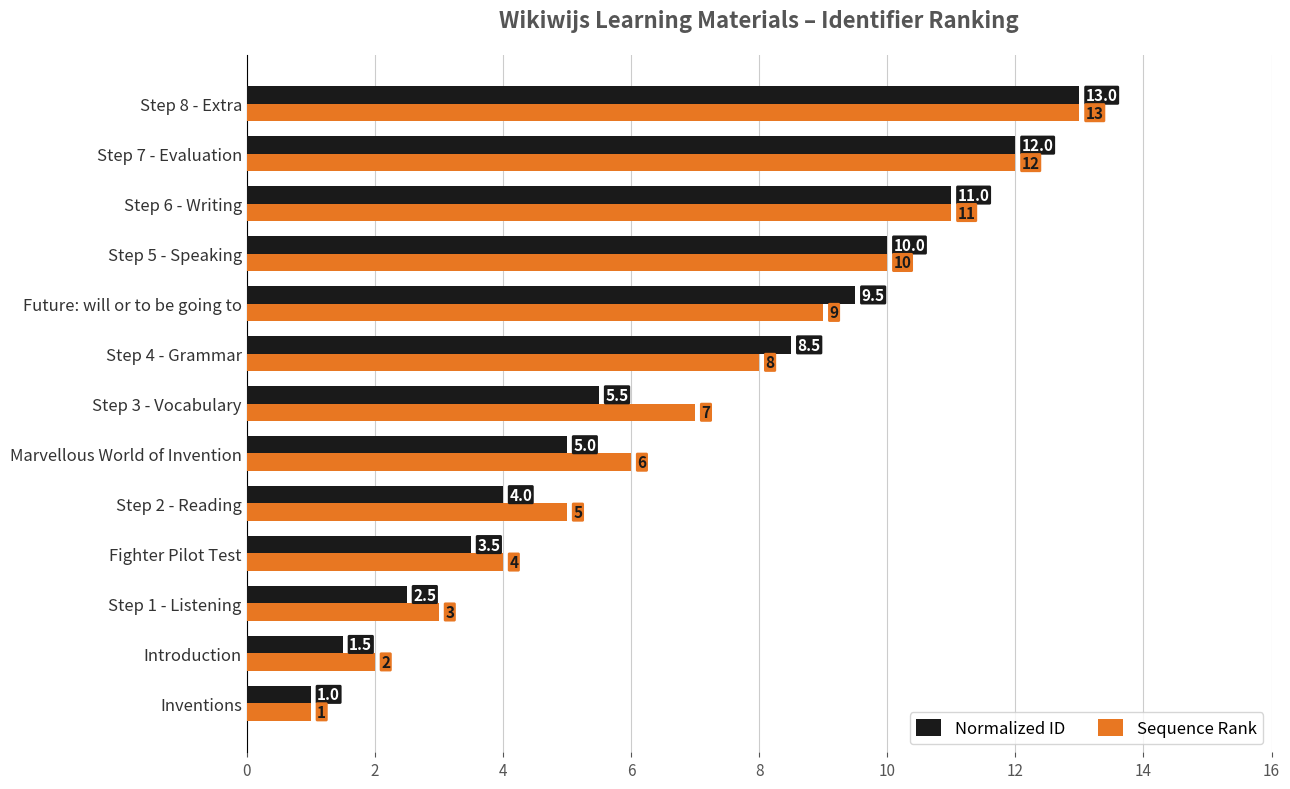

Which series changed the most between Inventions and Future: will or to be going to?

Normalized ID